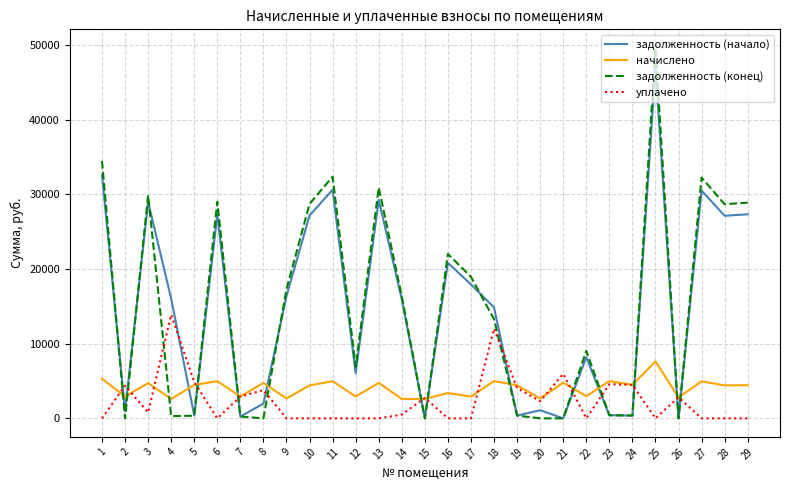

Count the number of categories in the chart.

29